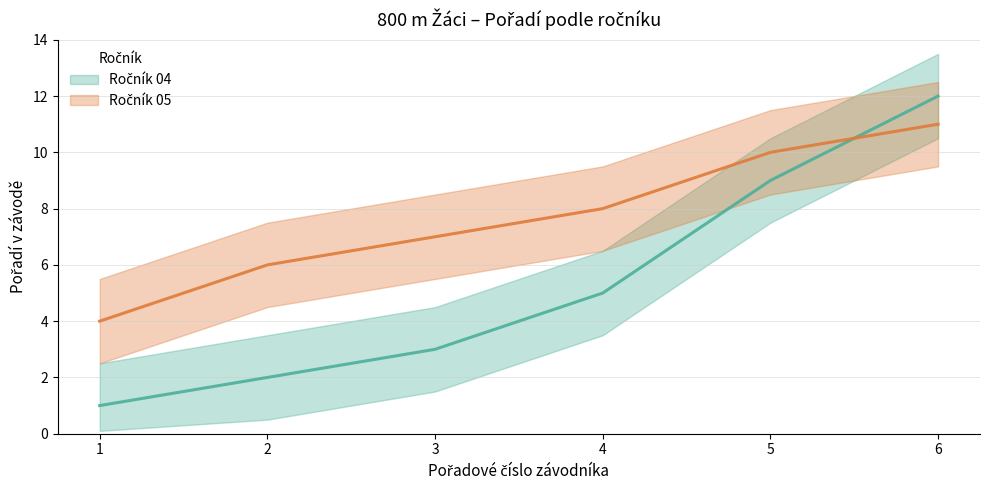

At which category is the sum across all series the highest?

6